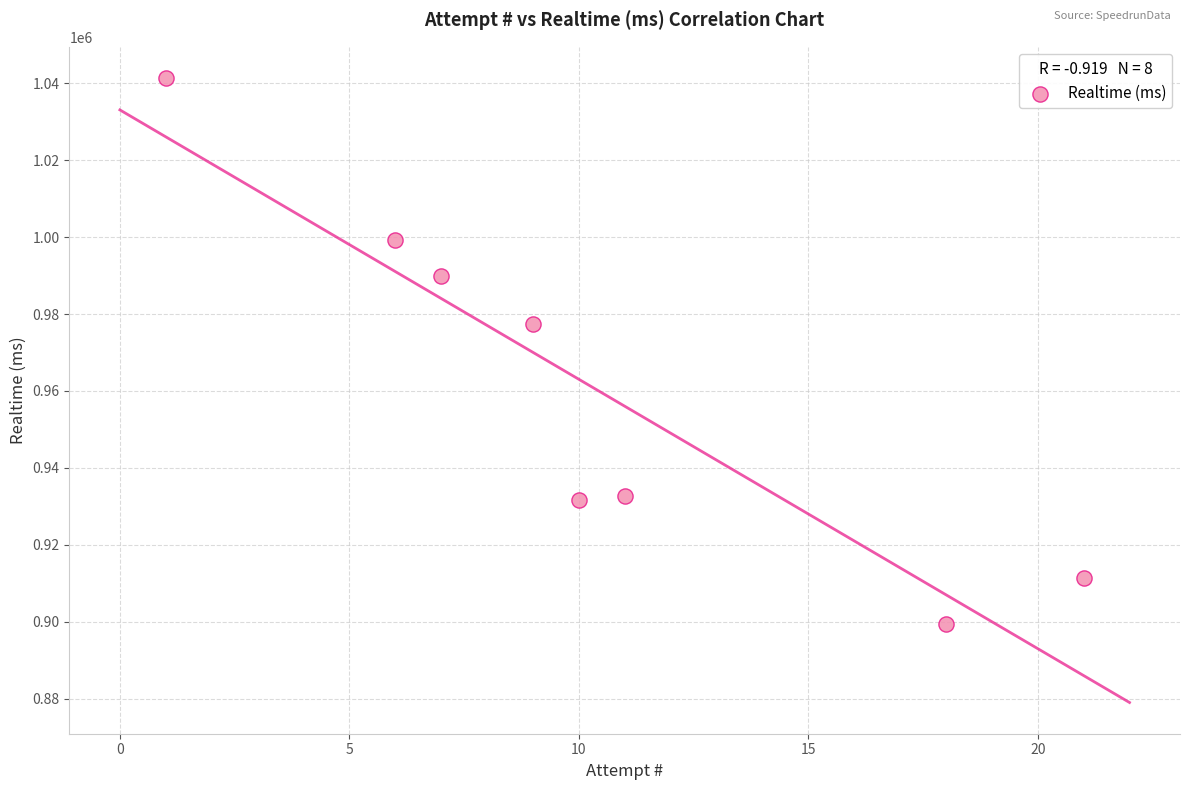

What Y value in the scatter plot is closest to 970424?

977480